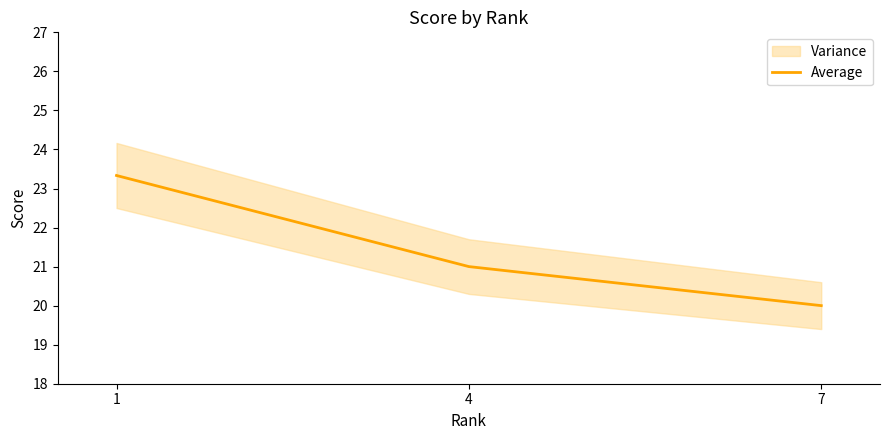

What is the ratio of the value at 7 to the value at 4?

1.0